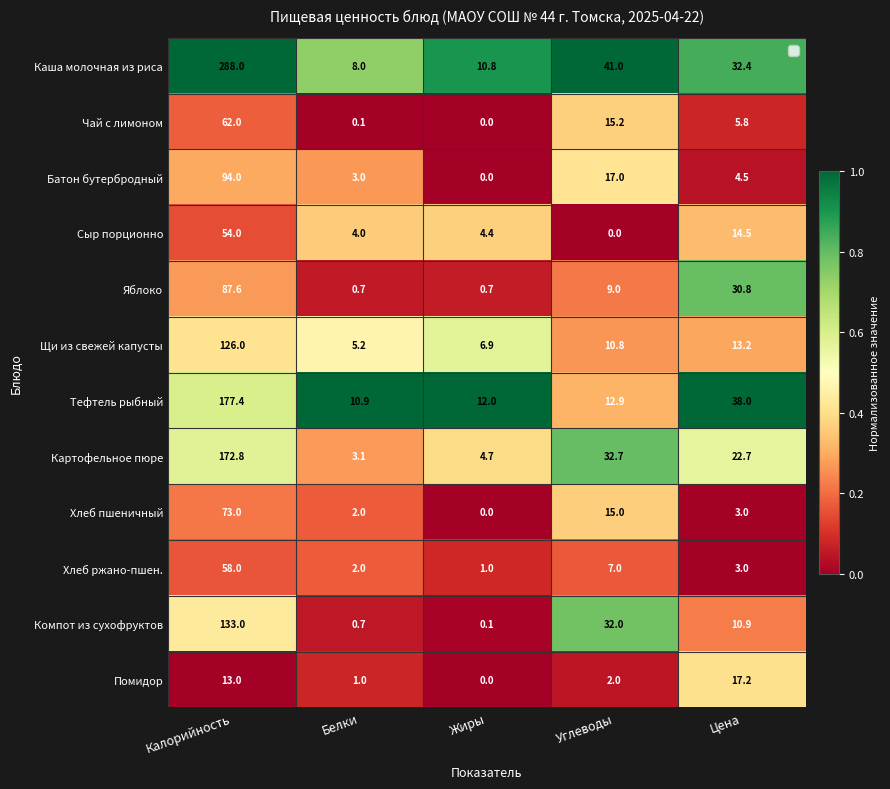

List the series in order of their peak value, highest first.

Каша молочная из риса, Тефтель рыбный, Картофельное пюре, Компот из сухофруктов, Щи из свежей капусты, Батон бутербродный, Яблоко, Хлеб пшеничный, Чай с лимоном, Хлеб ржано-пшен., Сыр порционно, Помидор